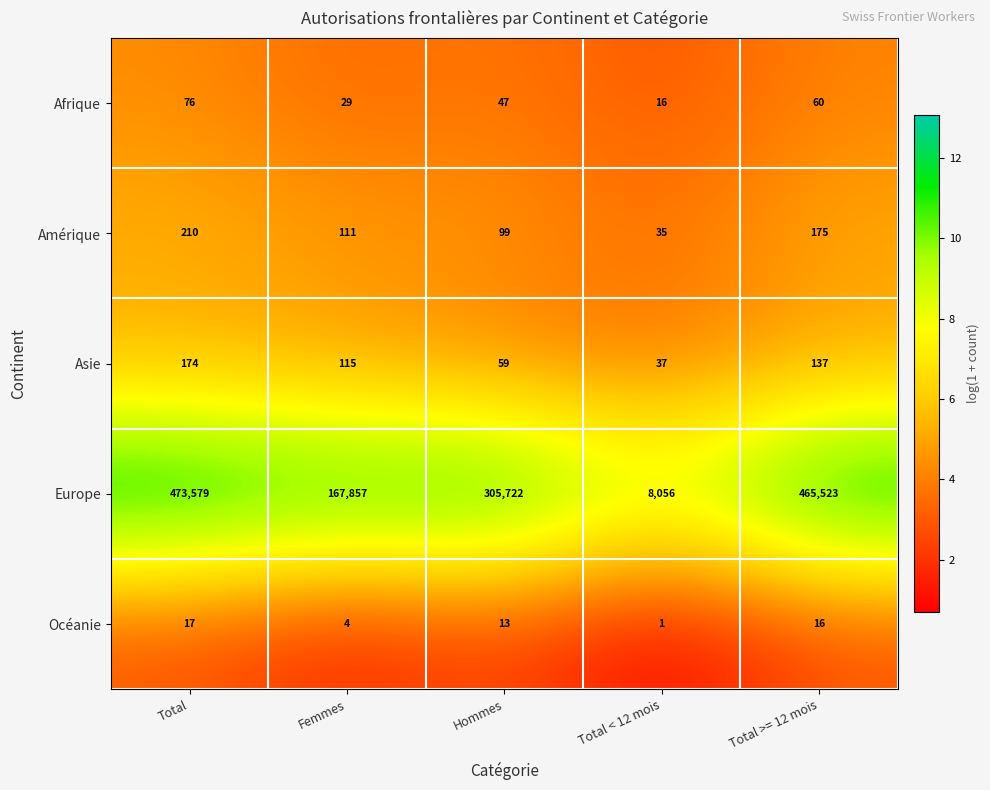

Where is Afrique nearest to the value 46?

Hommes